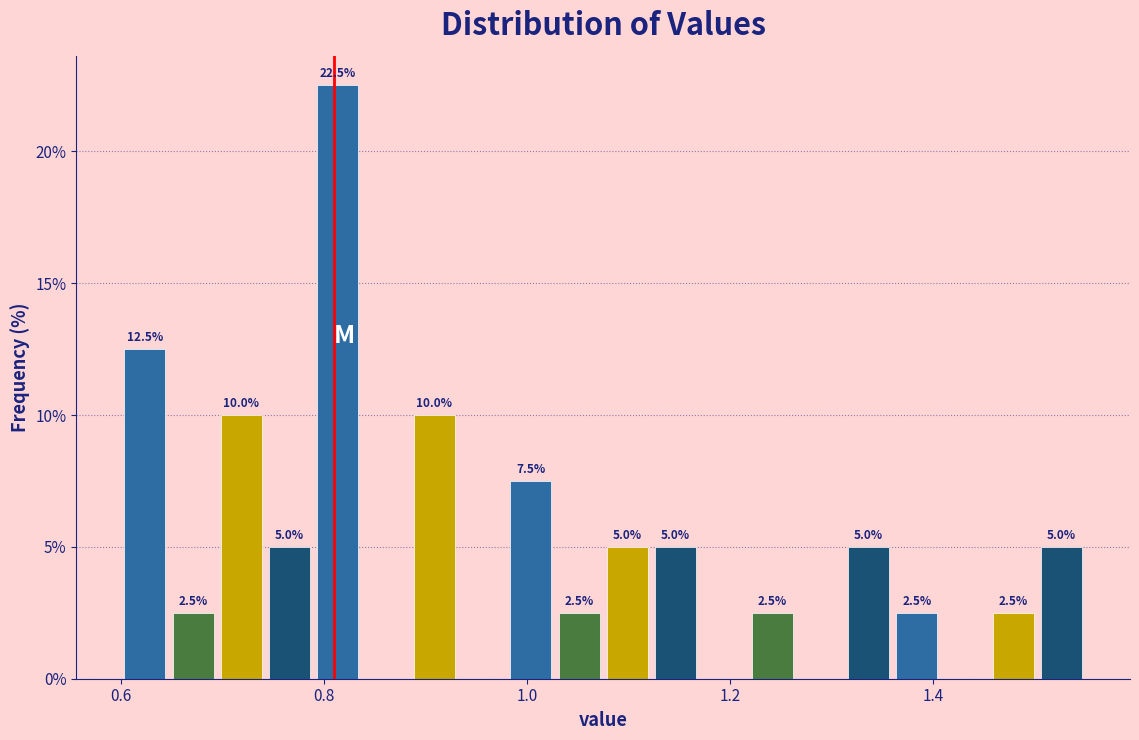

Around what value on the x-axis is the tallest bar? Give the approximate position of its centre, as read against the axis.

0.82